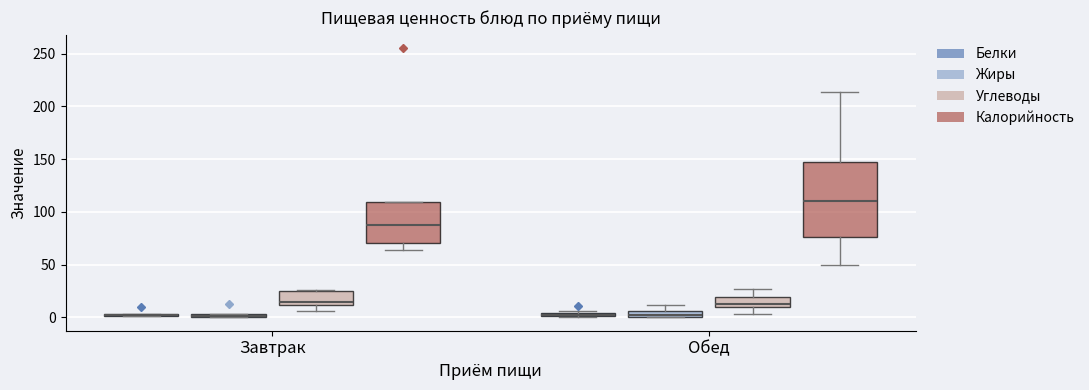

Which box is the tallest, from its lower edge to its upper edge?

Обед (Калорийность)